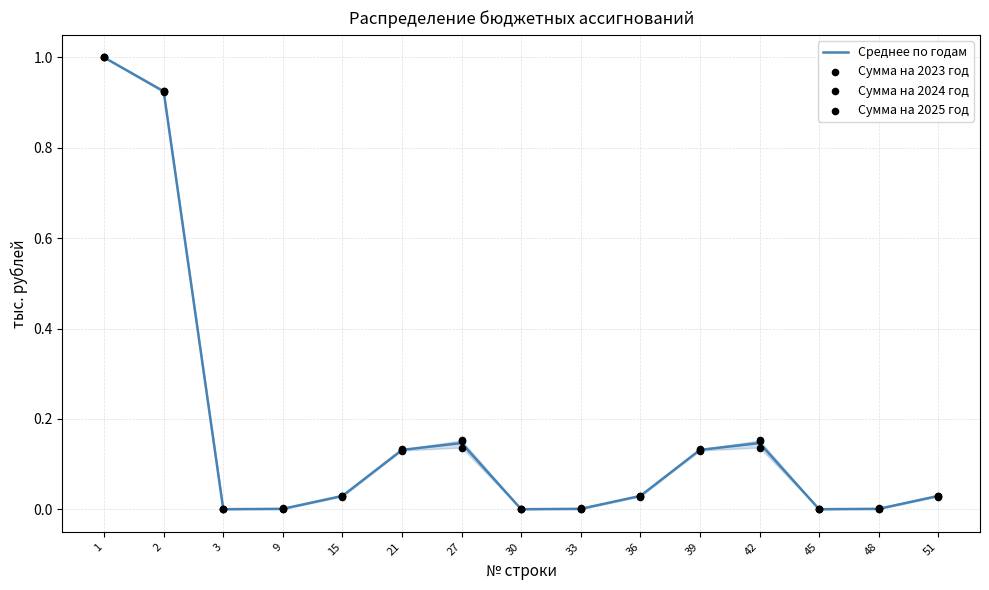

At which category is the sum across all series the highest?

1